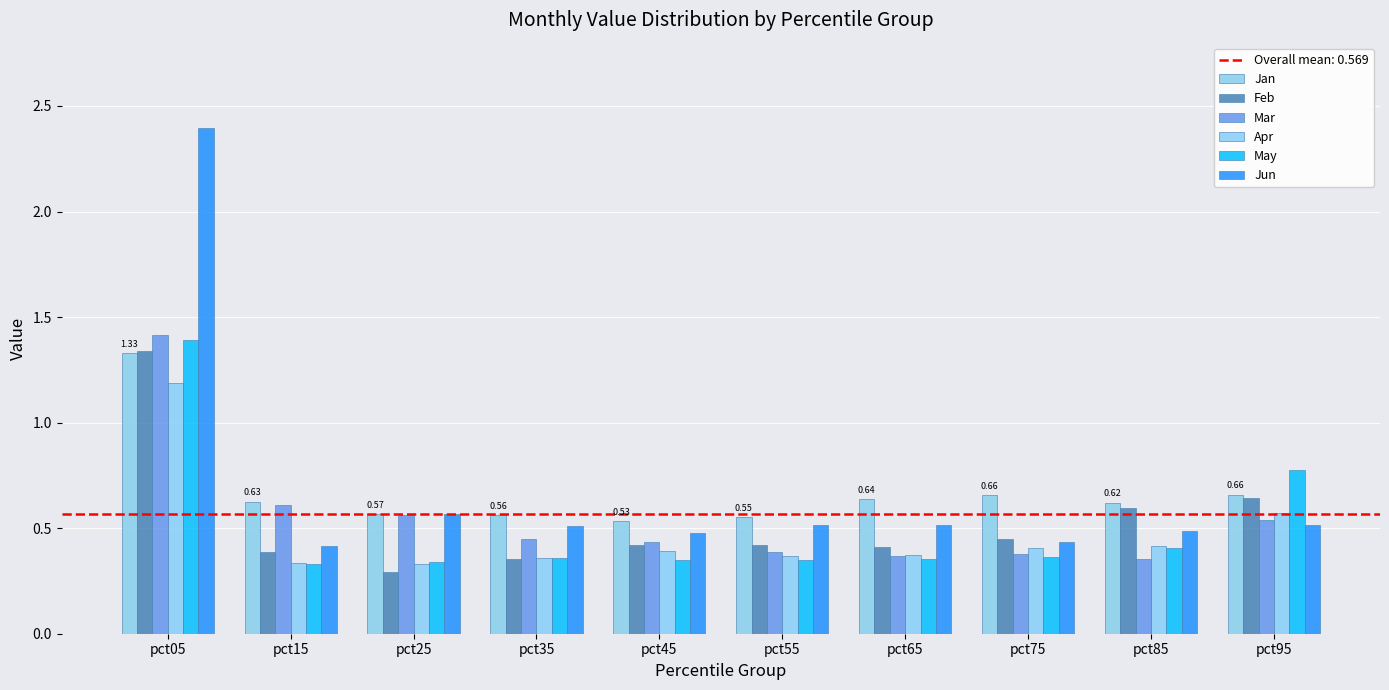

Which has a higher value, pct25 or pct85?

pct85